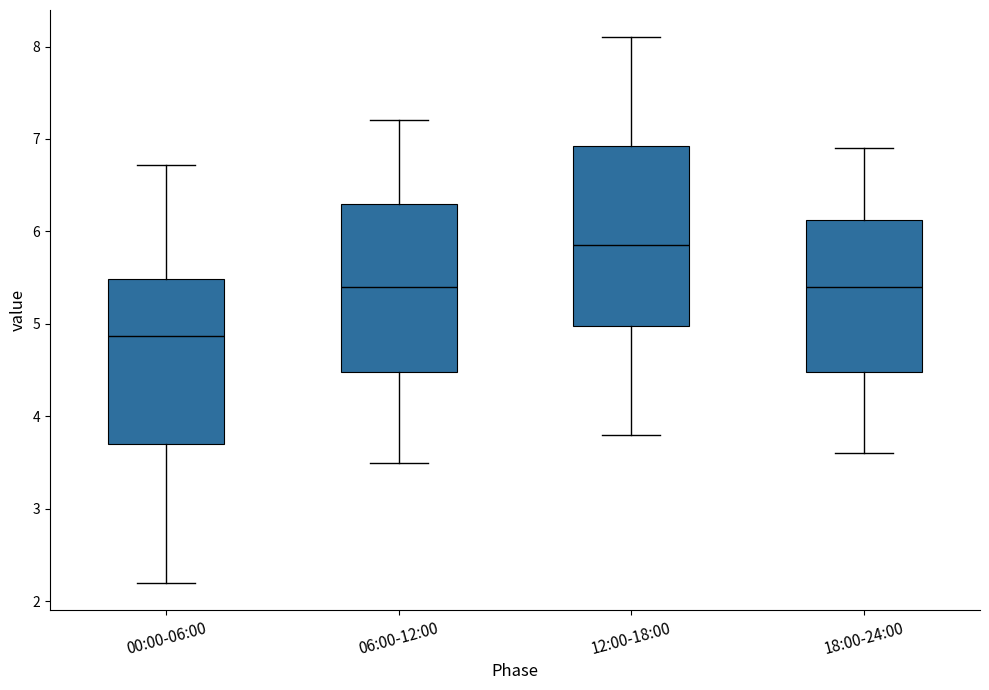

Which box's median line is the highest?

12:00-18:00